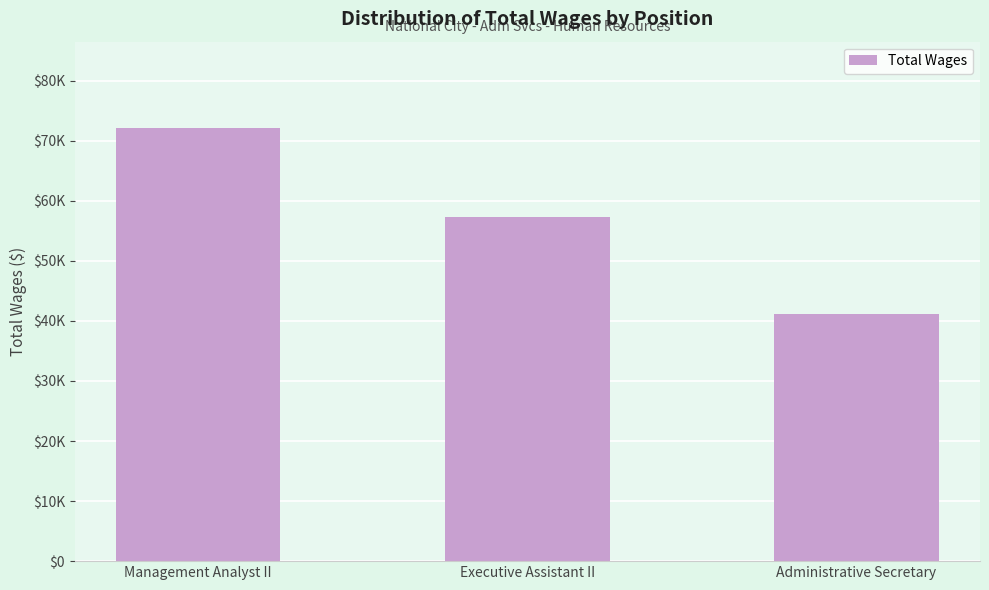

What is the sum of the values at Administrative Secretary and Management Analyst II?

113303